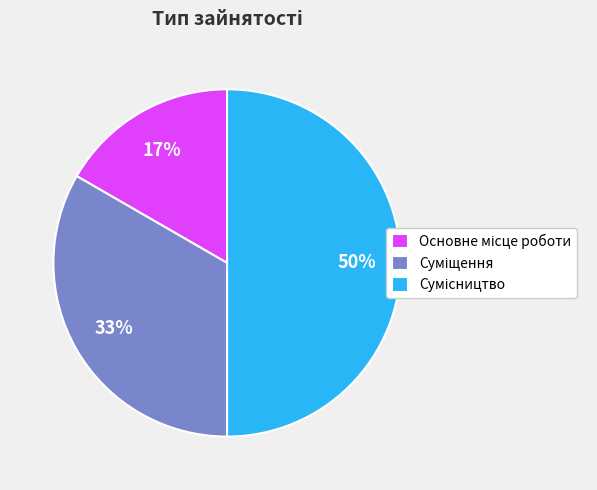

To the nearest percent, what is the average slice percentage?

33%